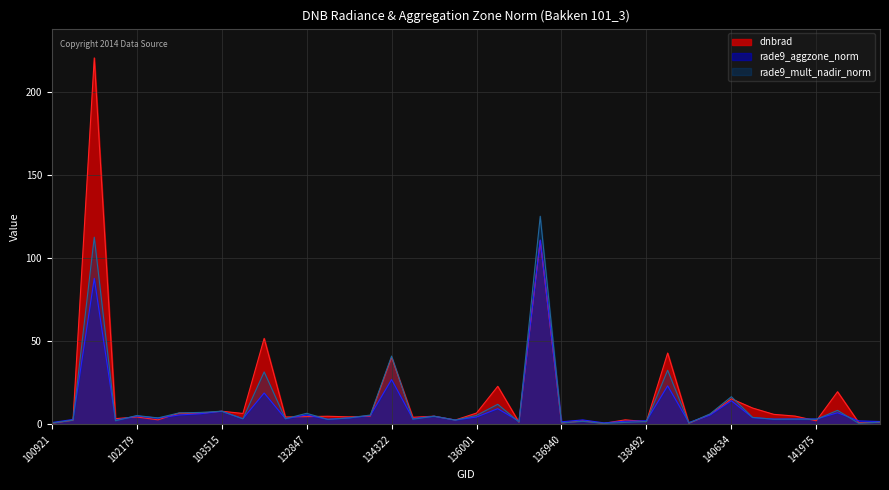

At which category does dnbrad reach its first local valley?

101917